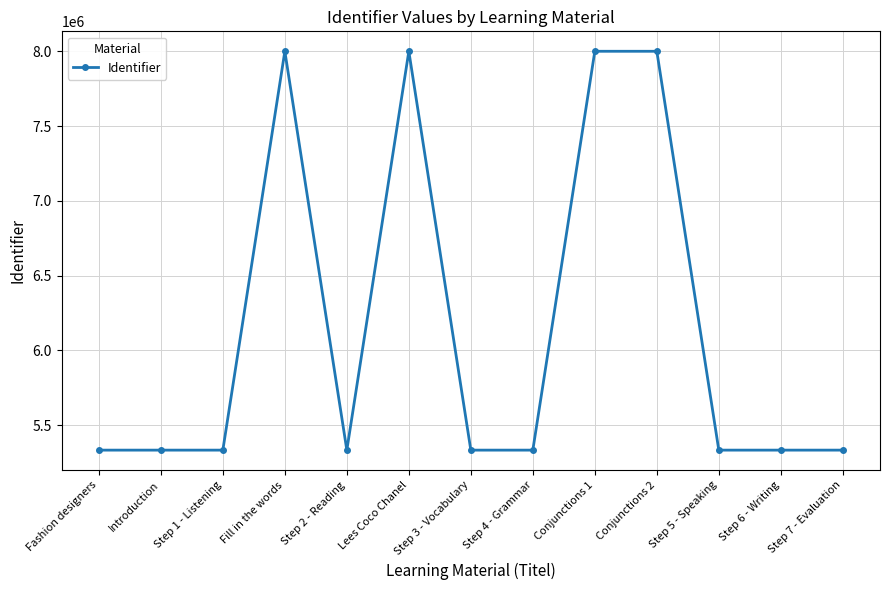

What is the average value?

6153953